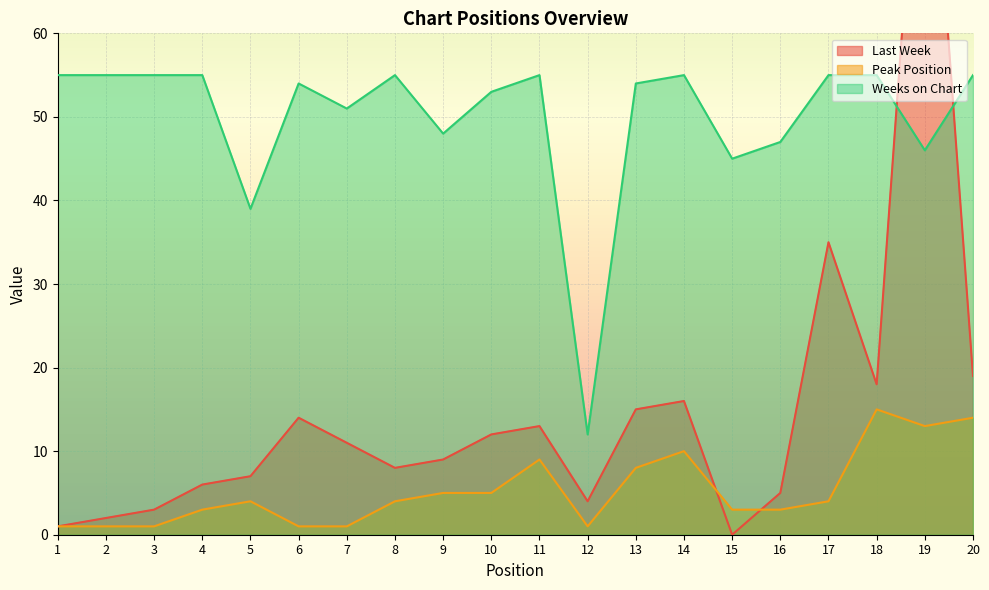

Which series changed the most between 1 and 15?

Weeks on Chart